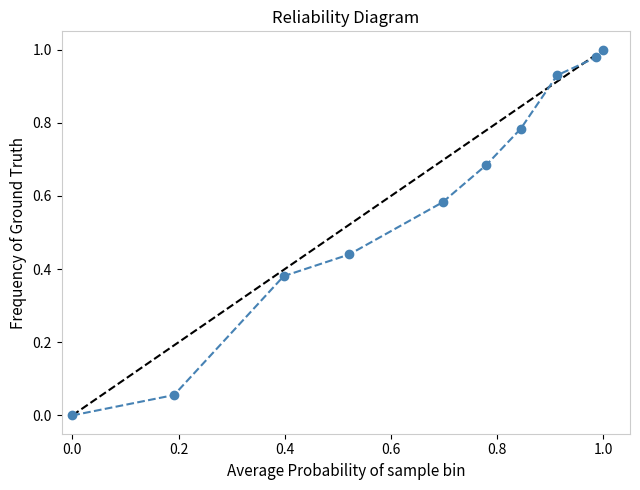

True or false: there are more than 2 points higher than both neighbors.

False